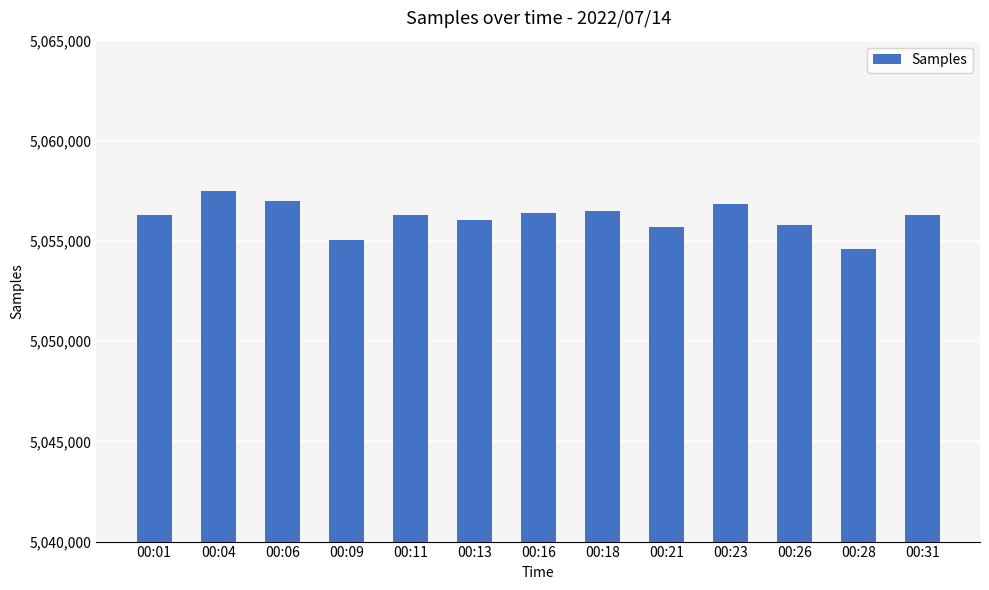

What is the ratio of the value at 00:18 to the value at 00:01?

1.0